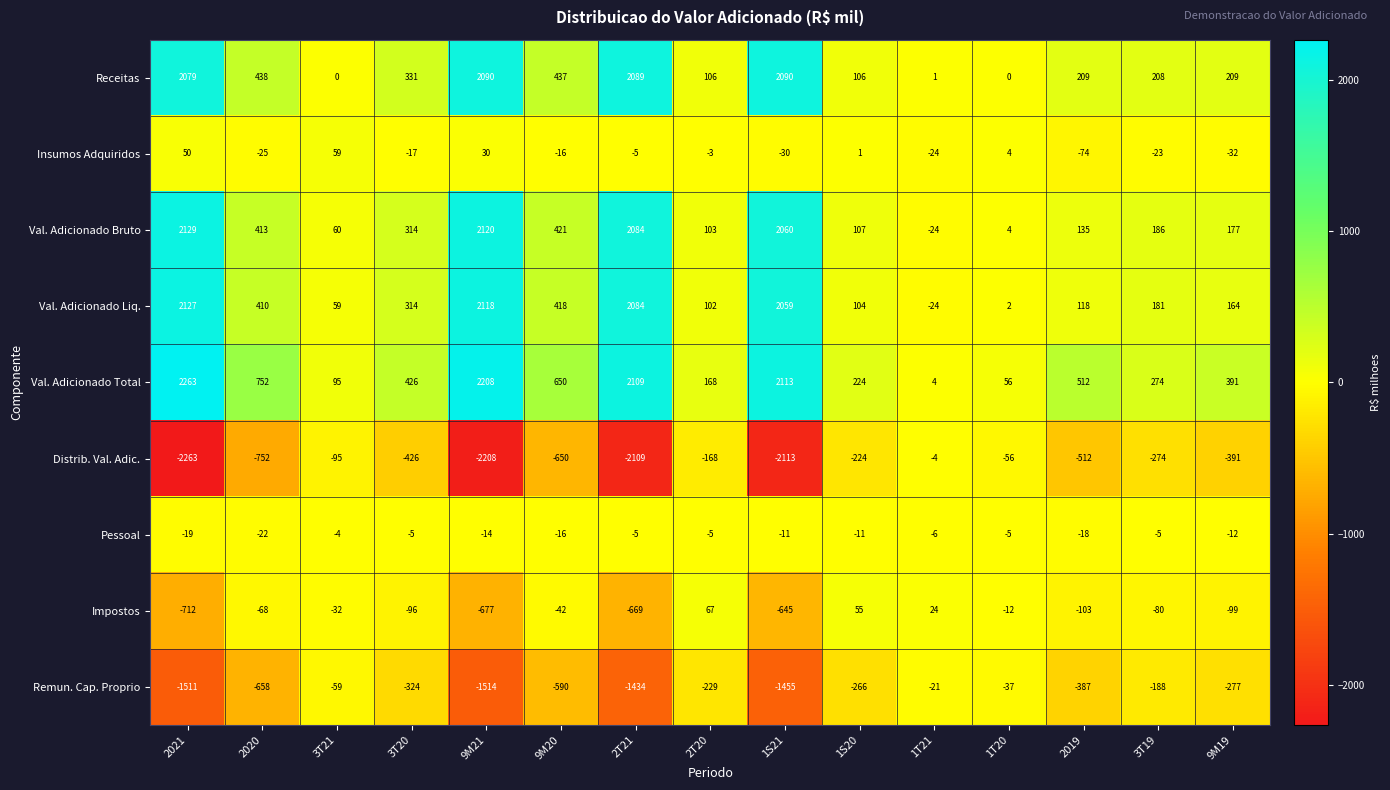

At which category does the chart reach its peak across all series?

2021